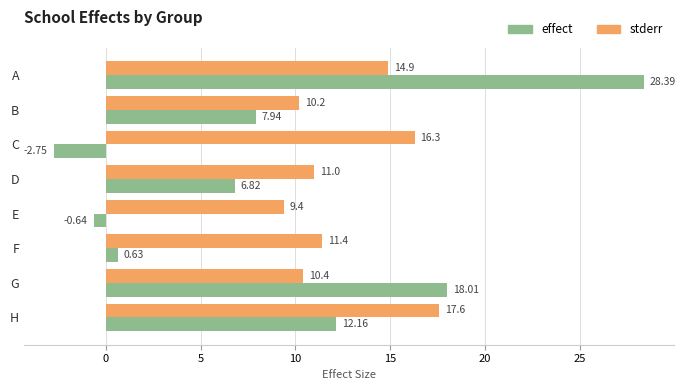

Which series has the largest range (max minus min)?

effect